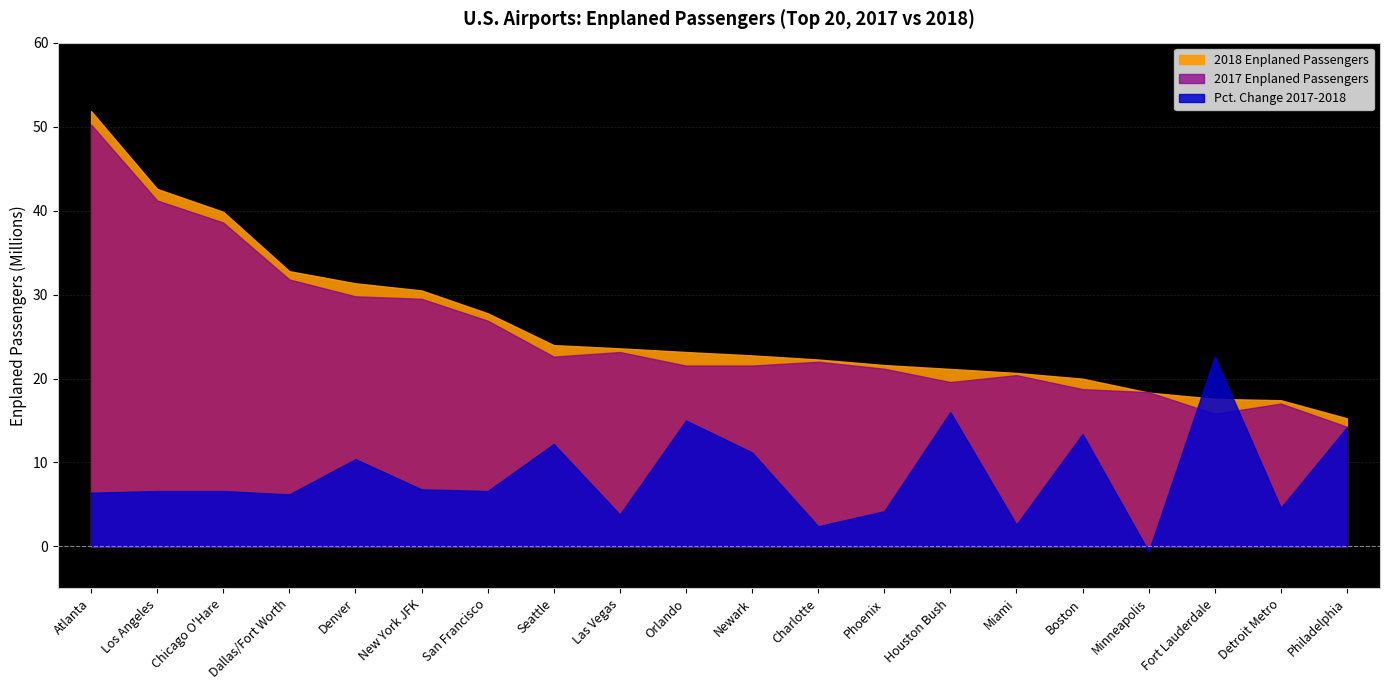

List the labels in order of 2017 Enplaned Passengers value, smallest first.

Philadelphia, Fort Lauderdale, Detroit Metro, Minneapolis, Boston, Houston Bush, Miami, Phoenix, Newark, Orlando, Charlotte, Seattle, Las Vegas, San Francisco, New York JFK, Denver, Dallas/Fort Worth, Chicago O'Hare, Los Angeles, Atlanta